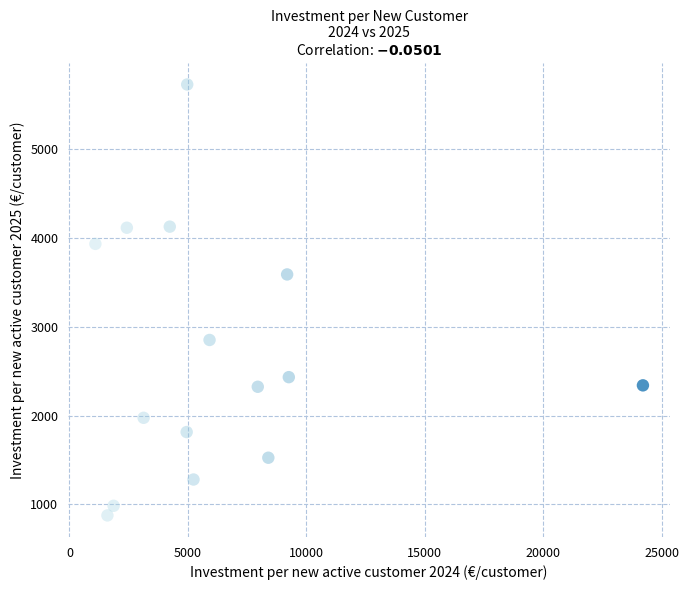

What Y value in the scatter plot is closest to 3302?

3589.7